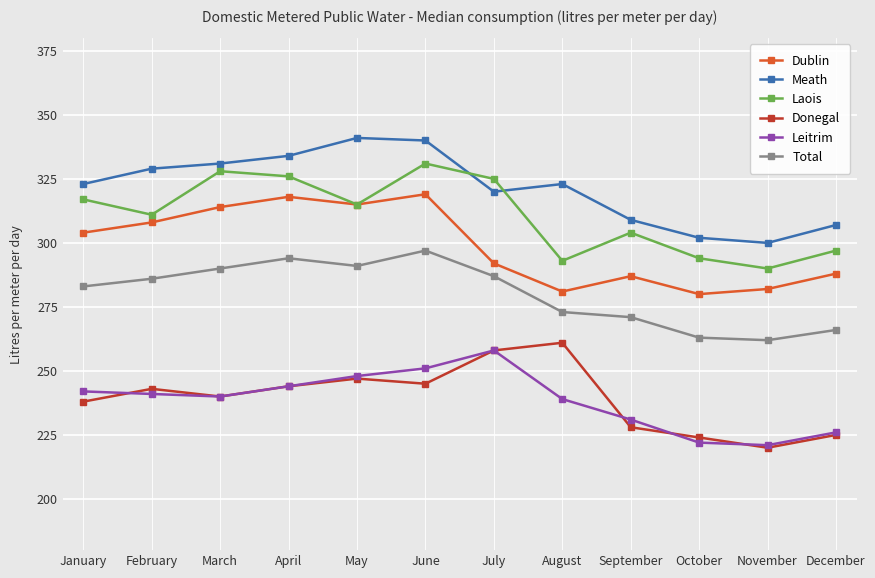

The Total series shows 509 at May. True or false?

False